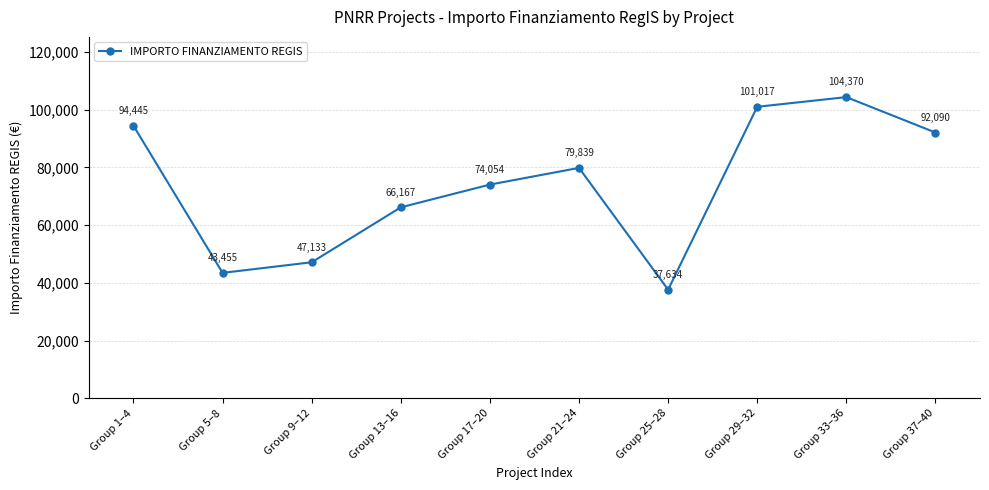

Does the chart have visible grid lines?

Yes